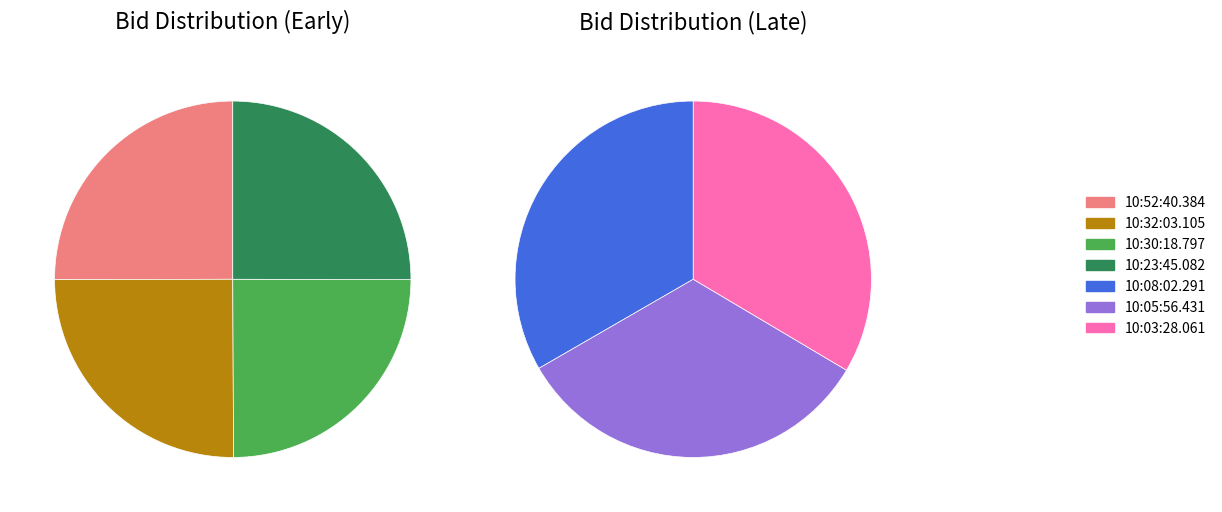

What is the largest slice in the pie chart?

10:03:28.061